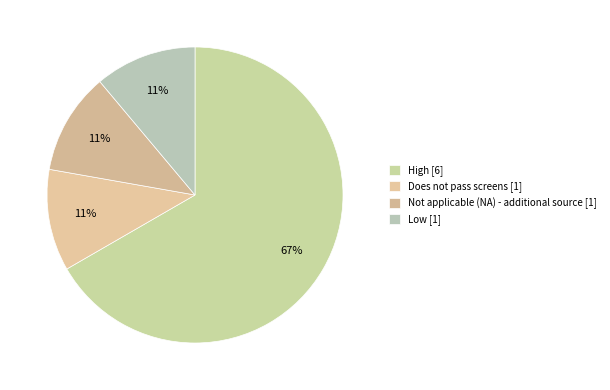

Is there a majority slice in this chart?

Yes